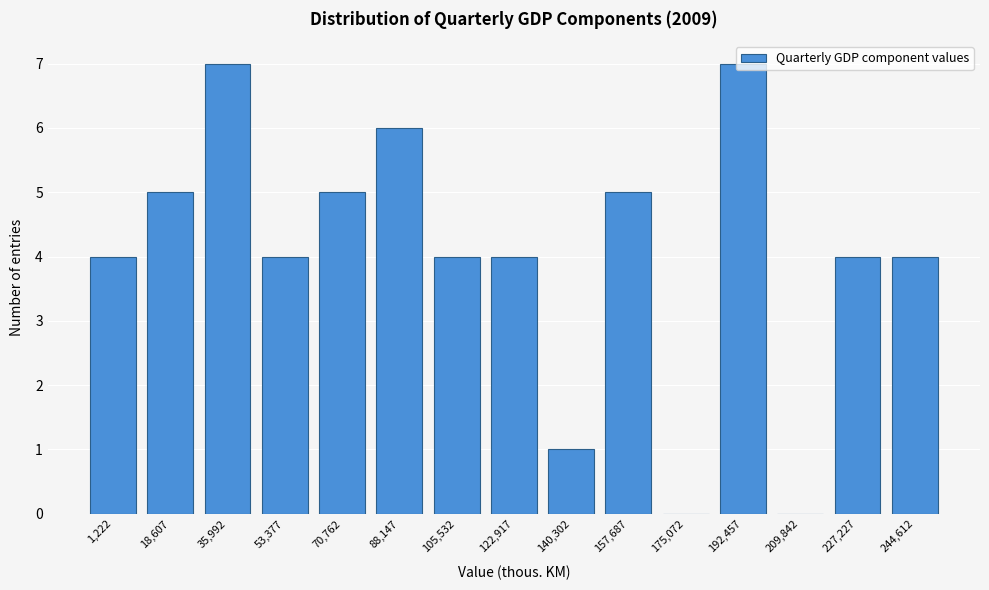

Which has a higher value, 35,992 or 140,302?

35,992